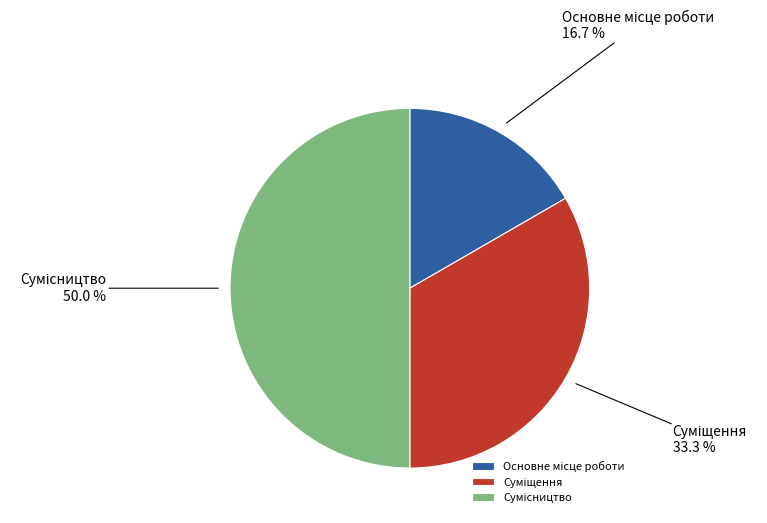

What is the change in value from Основне місце роботи to Сумісництво?

+2